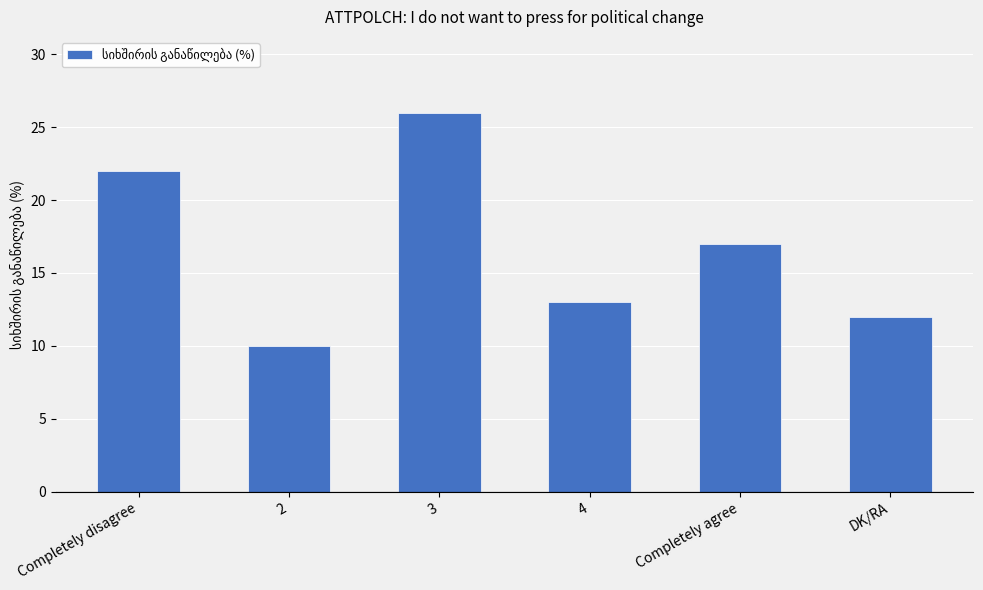

What is the value of the 3rd bar from the left?

26